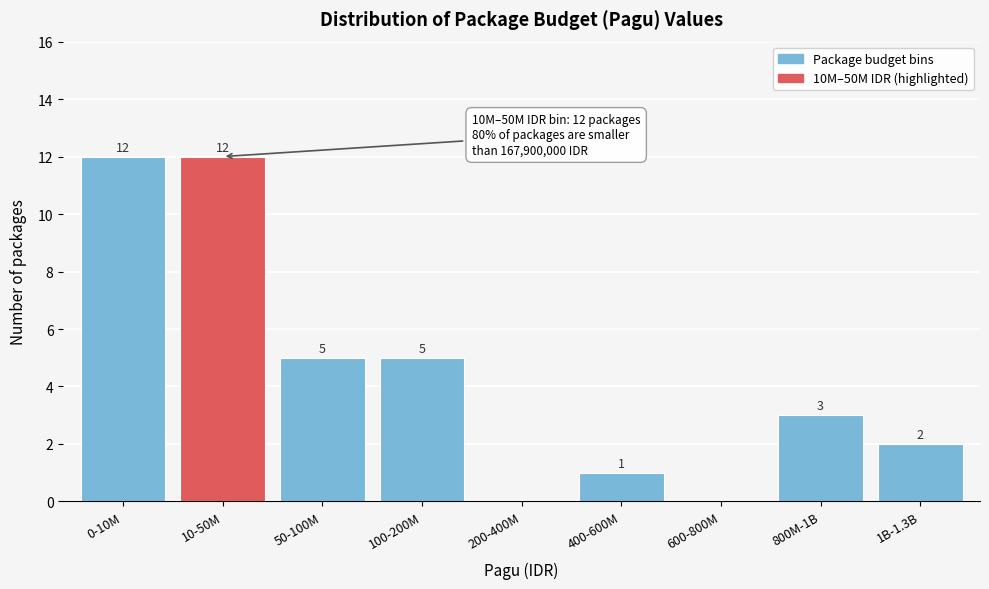

Reading right to left, transcribe all the data shown in this chart.

1B-1.3B=2	800M-1B=3	600-800M=0	400-600M=1	200-400M=0	100-200M=5	50-100M=5	10-50M=12	0-10M=12